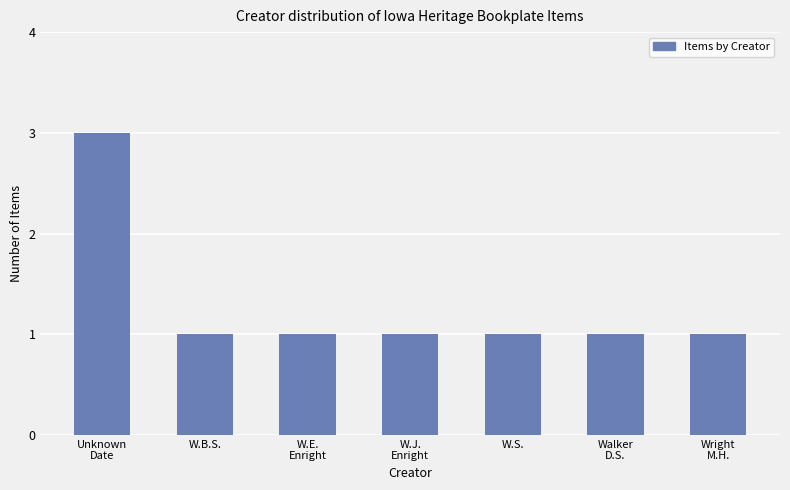

The chart shows a value of 1 at Wright
M.H.. True or false?

True